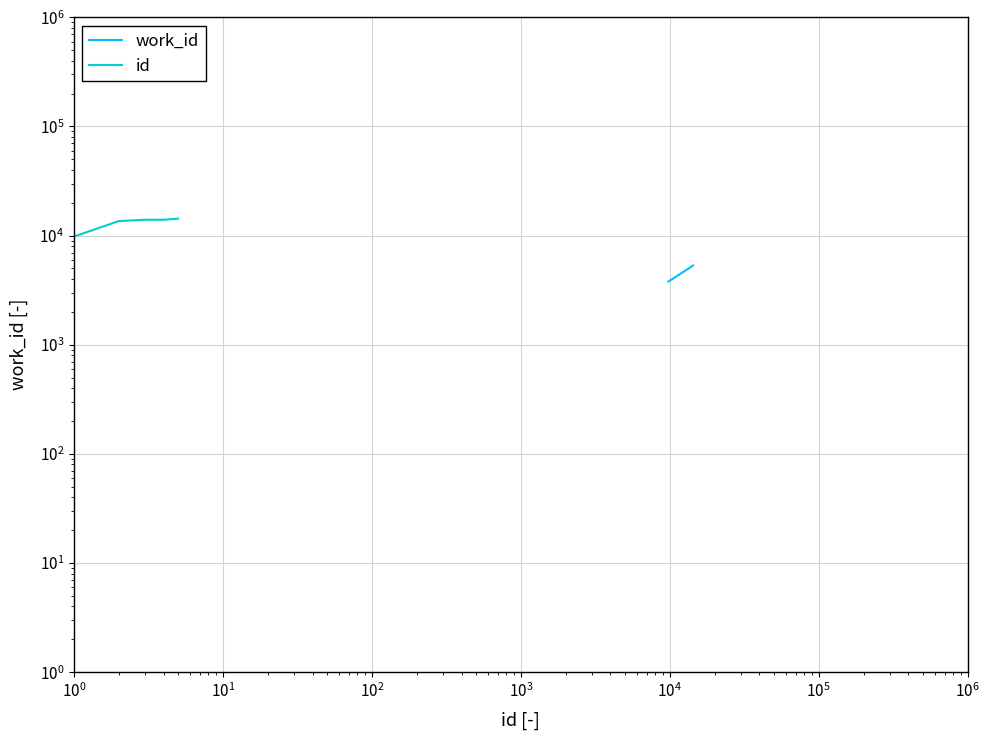

Rank the series by their maximum value, from lowest to highest.

work_id, id